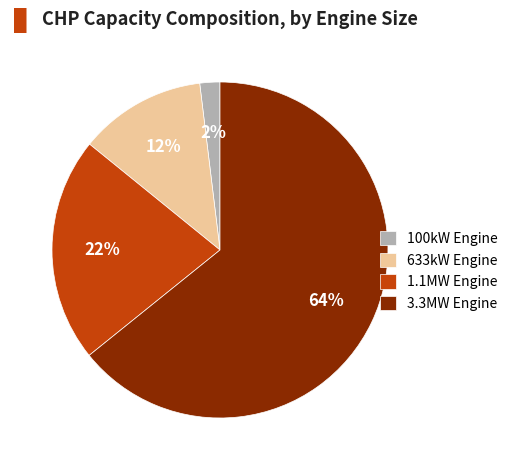

Do 100kW Engine and 1.1MW Engine together represent more than half of the pie?

No